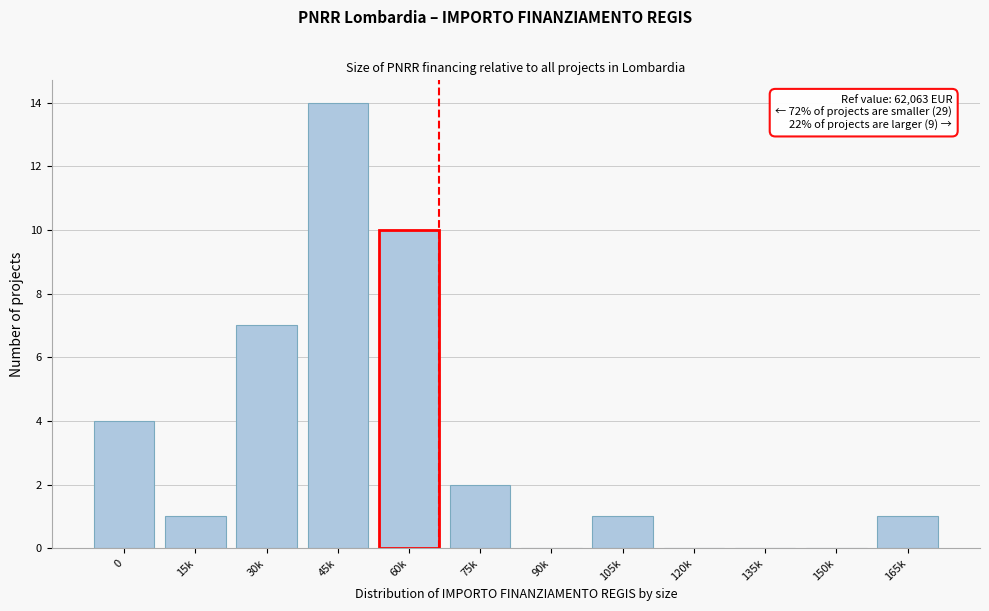

Reading right to left, extract all data points from this chart.

165k=1	150k=0	135k=0	120k=0	105k=1	90k=0	75k=2	60k=10	45k=14	30k=7	15k=1	0=4